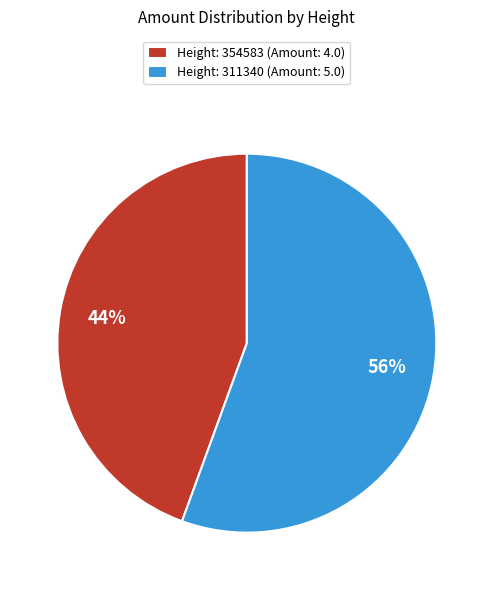

Which category accounts for the majority?

Height: 311340 (Amount: 5.0)